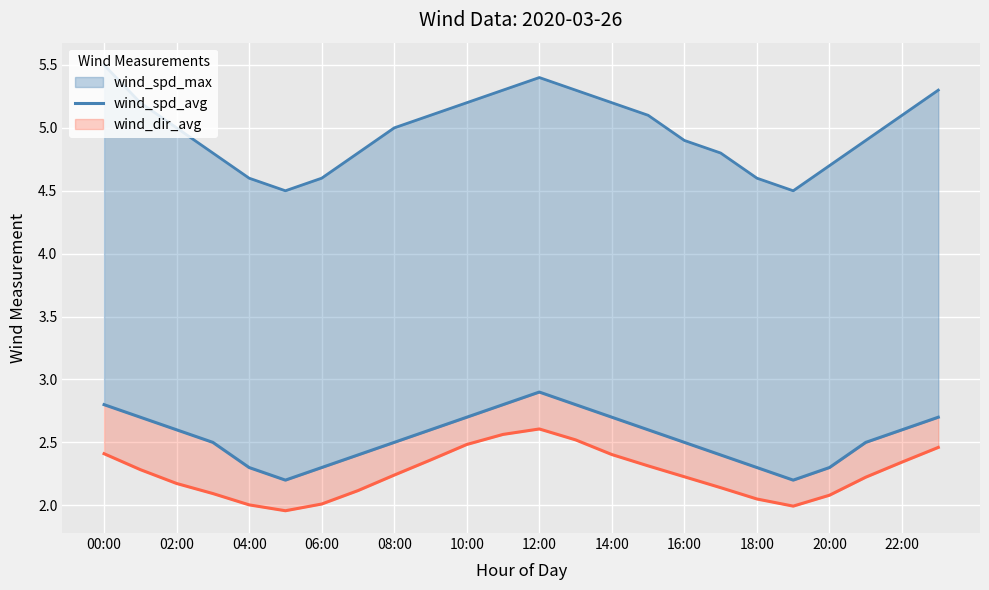

Reading right to left, transcribe all the data shown in this chart.

2.7	2.6	2.5	2.3	2.2	2.3	2.4	2.5	2.6	2.7	2.8	2.9	2.8	2.7	2.6	2.5	2.4	2.3	2.2	2.3	2.5	2.6	2.7	2.8